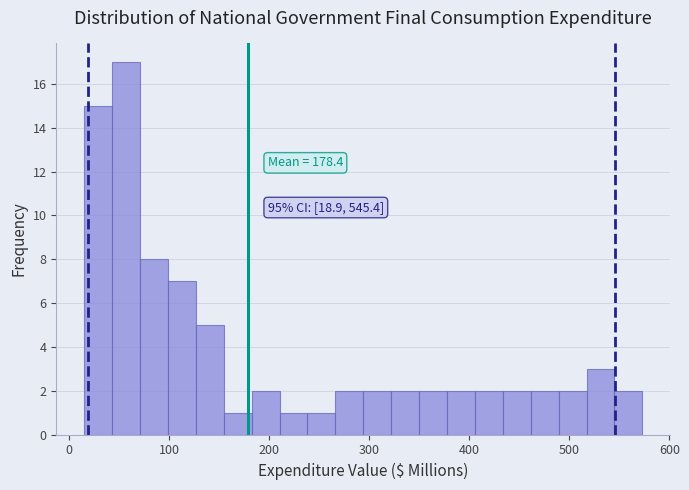

Read against the x-axis, roughly where is the centre of the tallest bar?

60